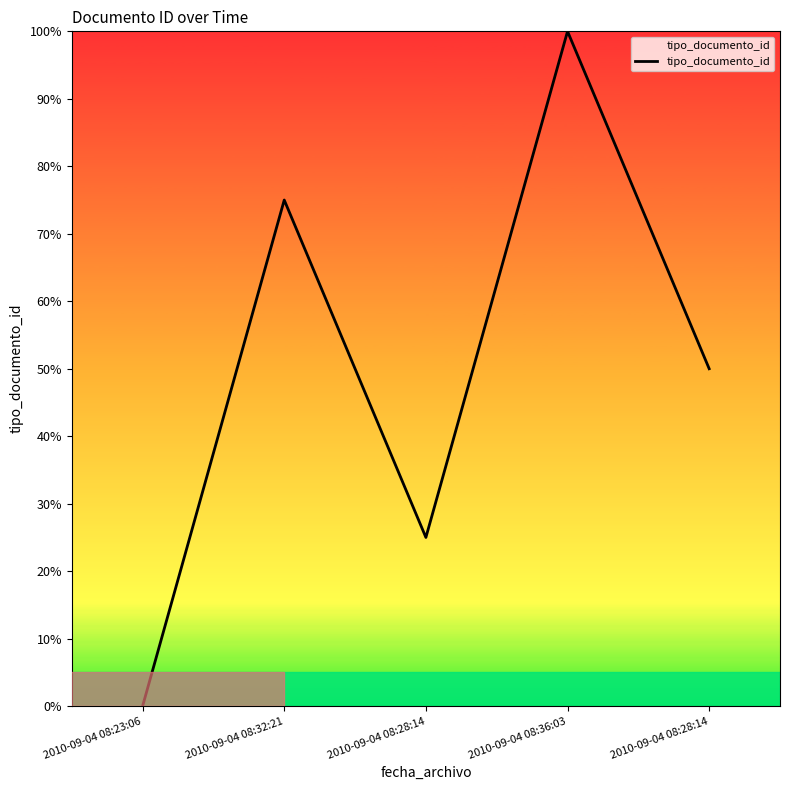

How many values are between 25 and 75?

3